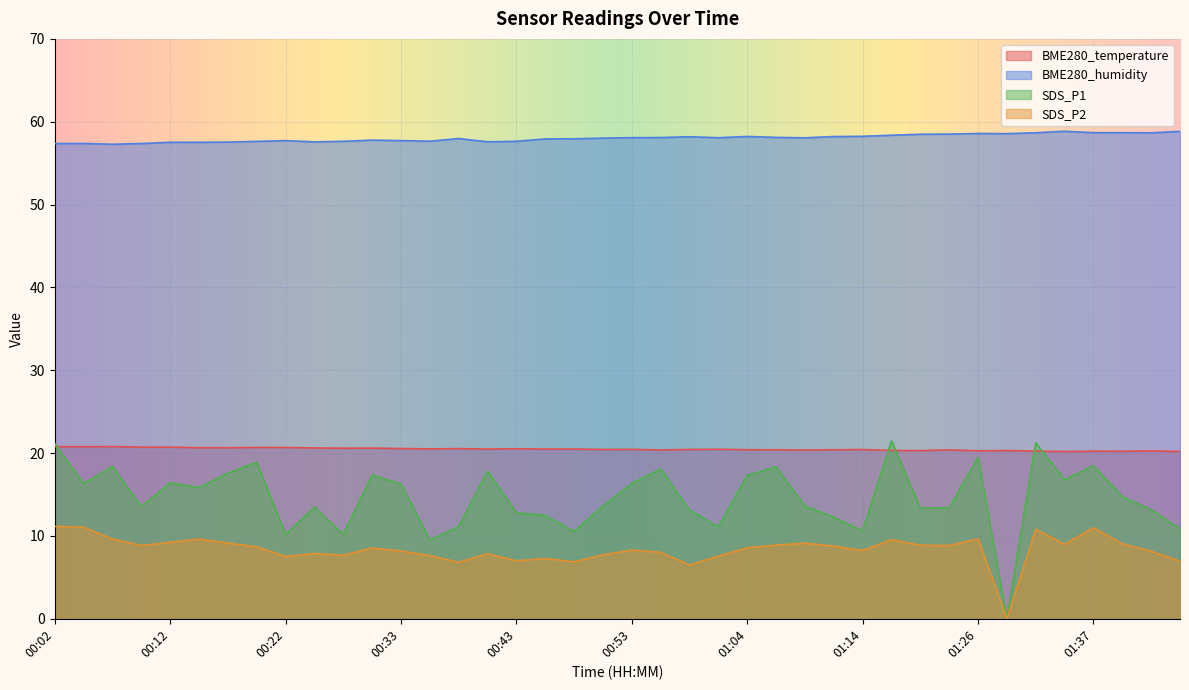

What is the label of the 10th point from the right?

01:19